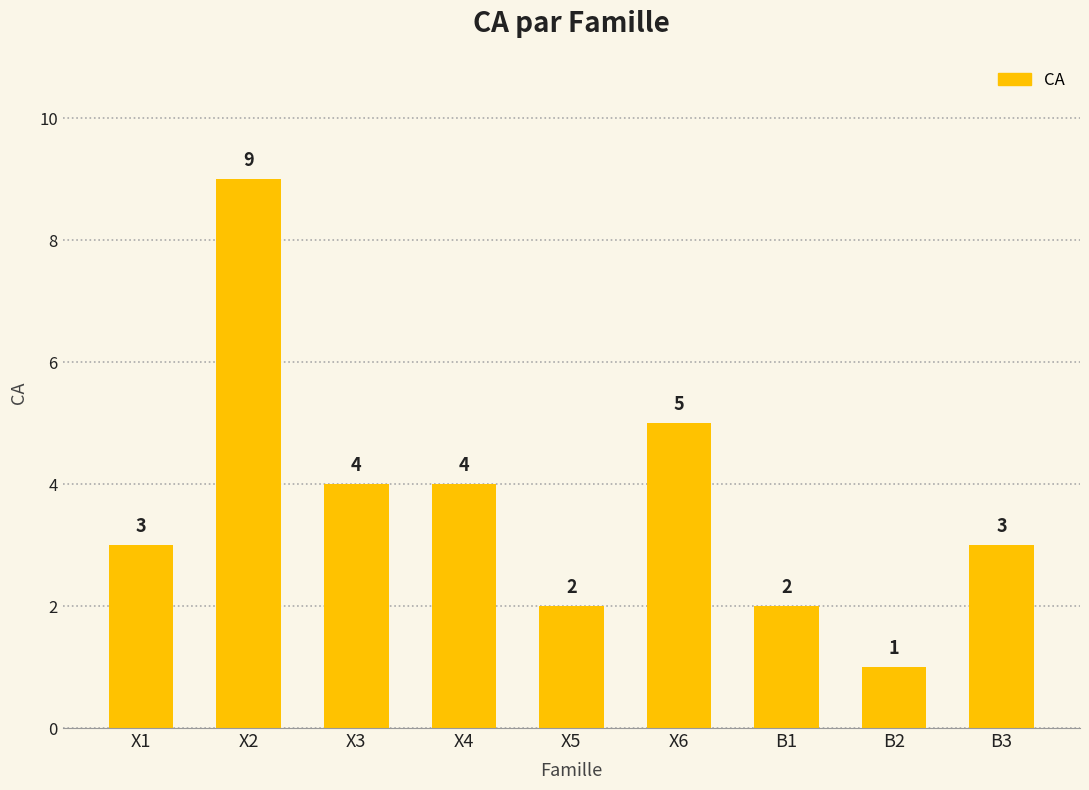

Reading left to right, extract all data points from this chart.

X1=3	X2=9	X3=4	X4=4	X5=2	X6=5	B1=2	B2=1	B3=3